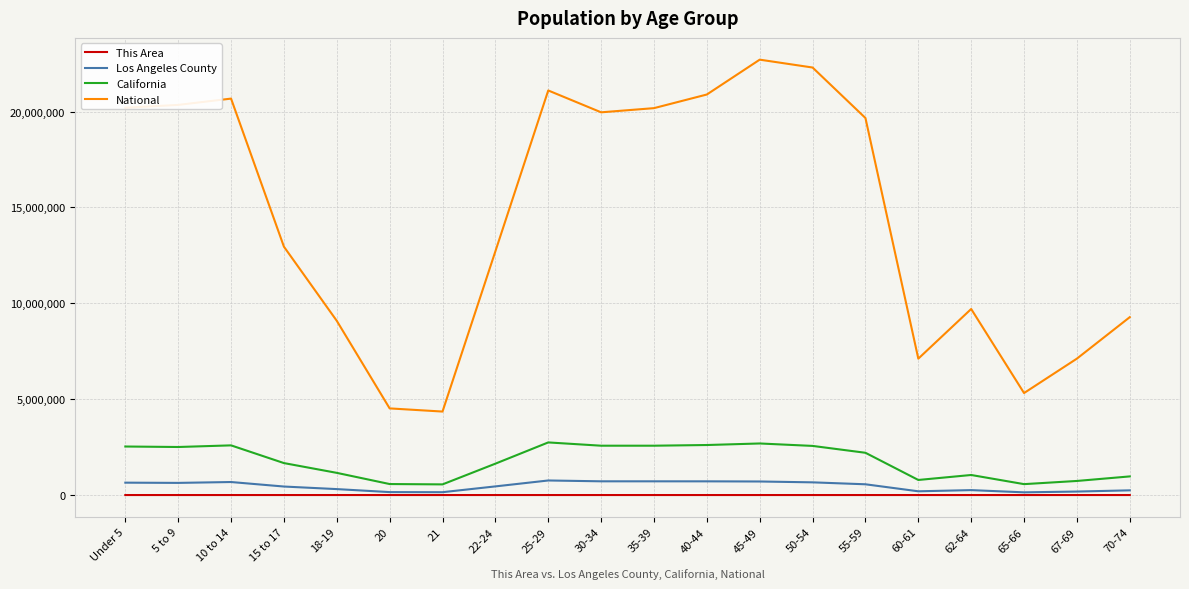

What is the total value across all series at 10 to 14?

23947480